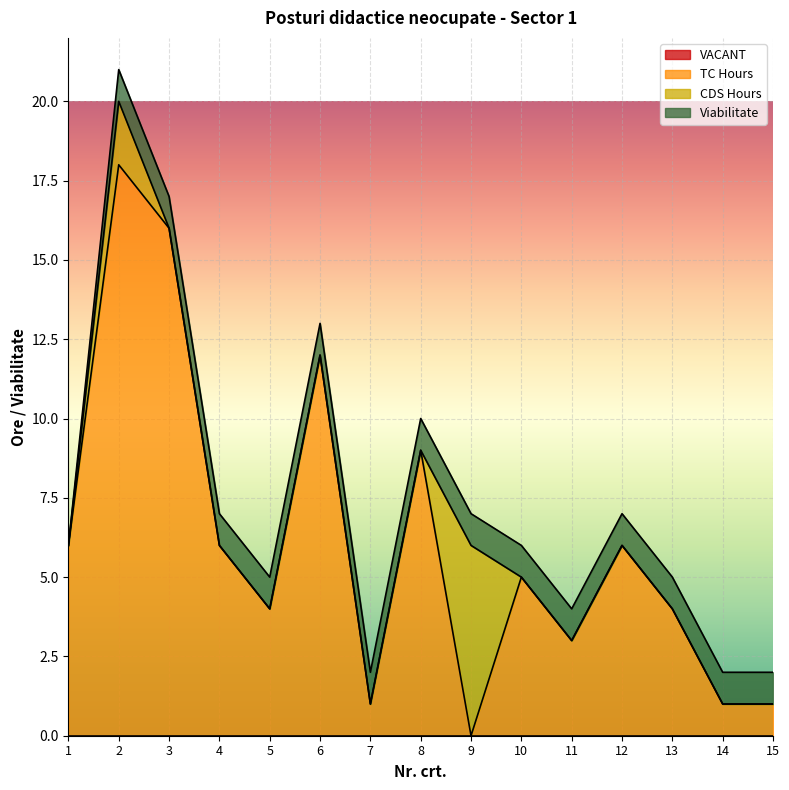

Which series has the largest total across all categories?

TC Hours